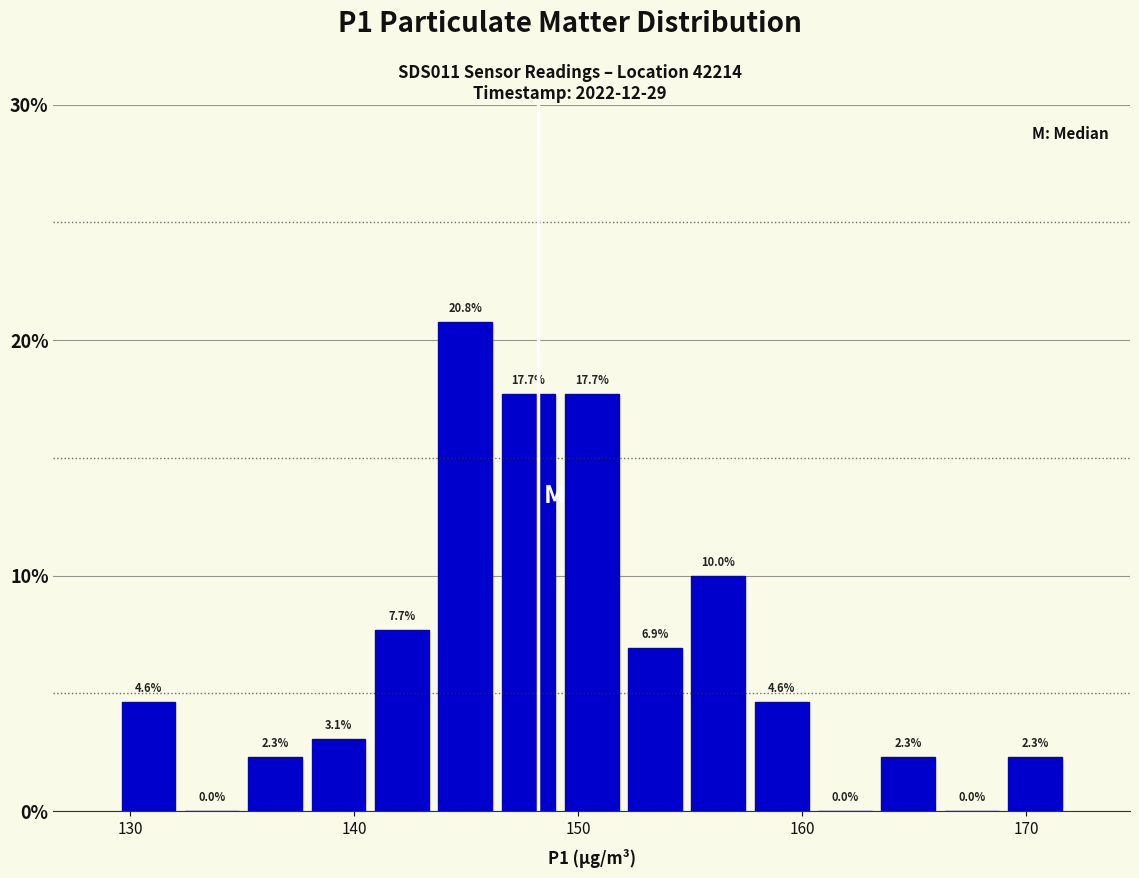

Read against the x-axis, roughly where is the centre of the tallest bar?

145